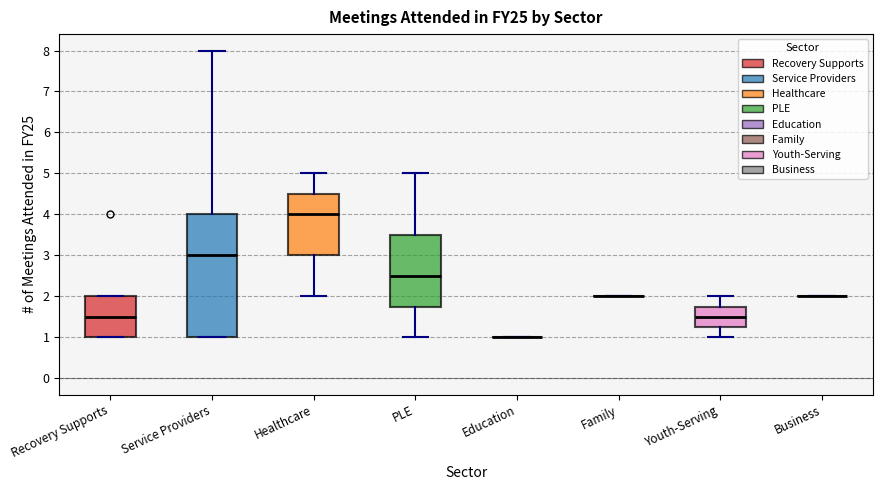

Comparing the boxes themselves (not the whiskers), which one is the tallest?

Service Providers